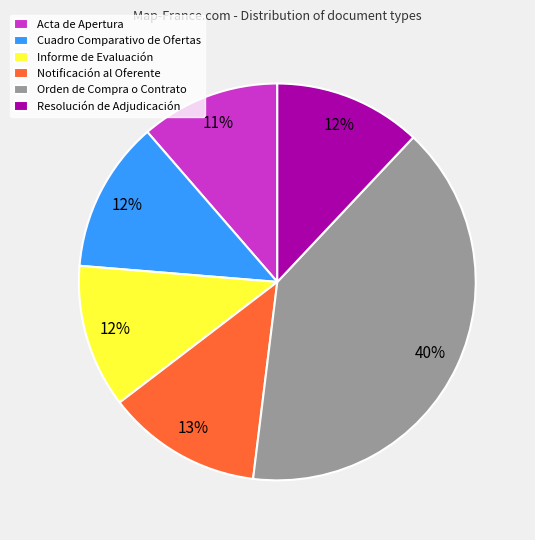

Do Acta de Apertura and Notificación al Oferente together represent more than half of the pie?

No